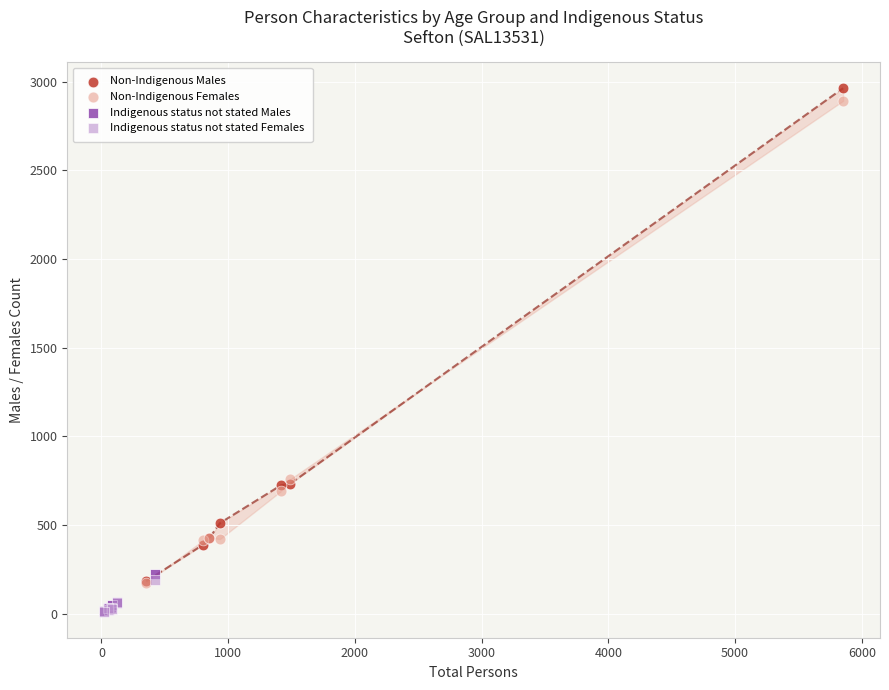

Which series has the largest Y range (max minus min)?

Non-Indigenous Males